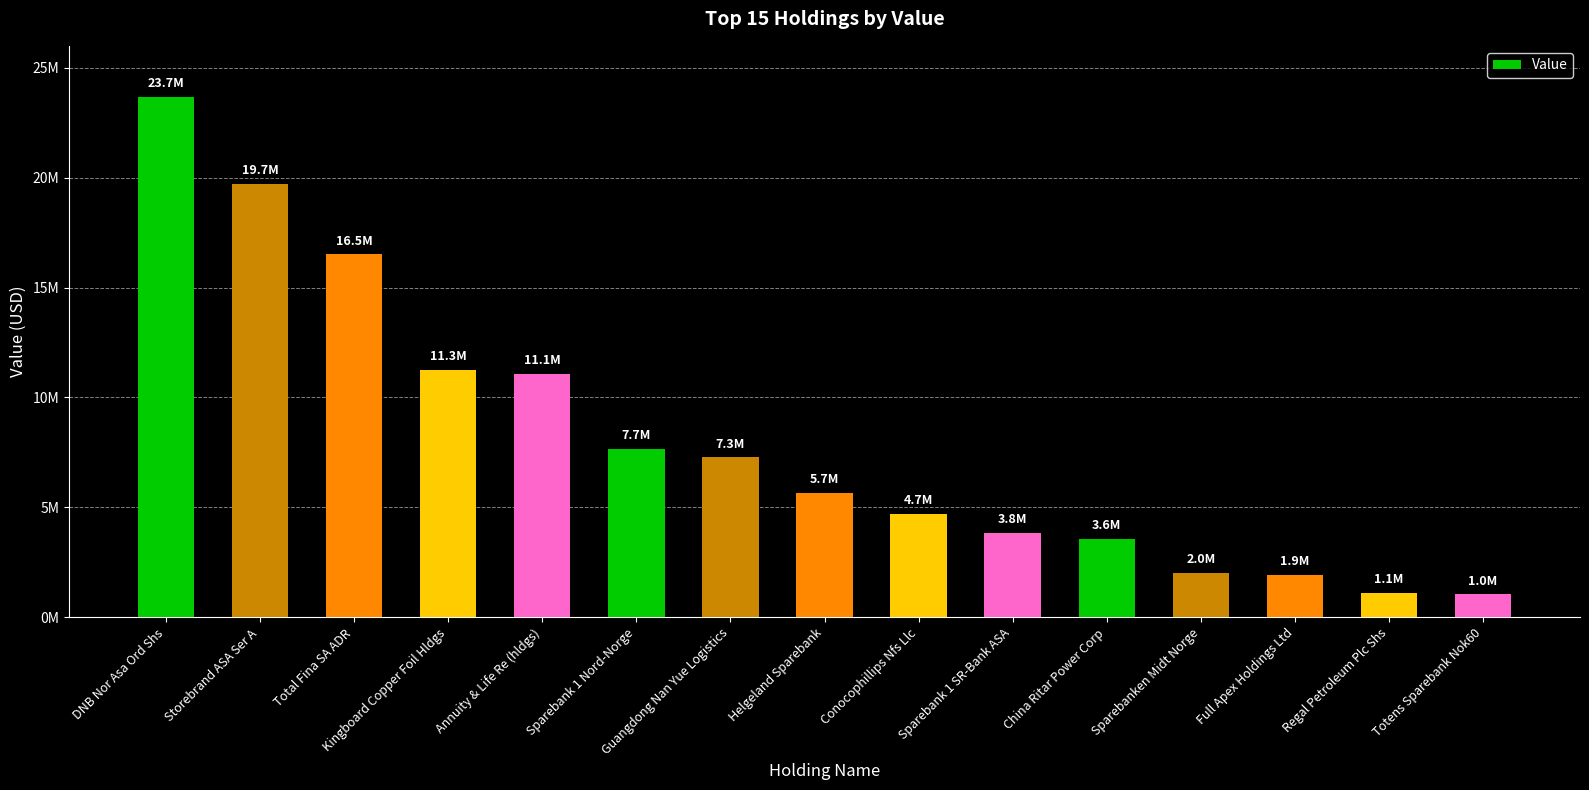

How many data points does each series have?

15